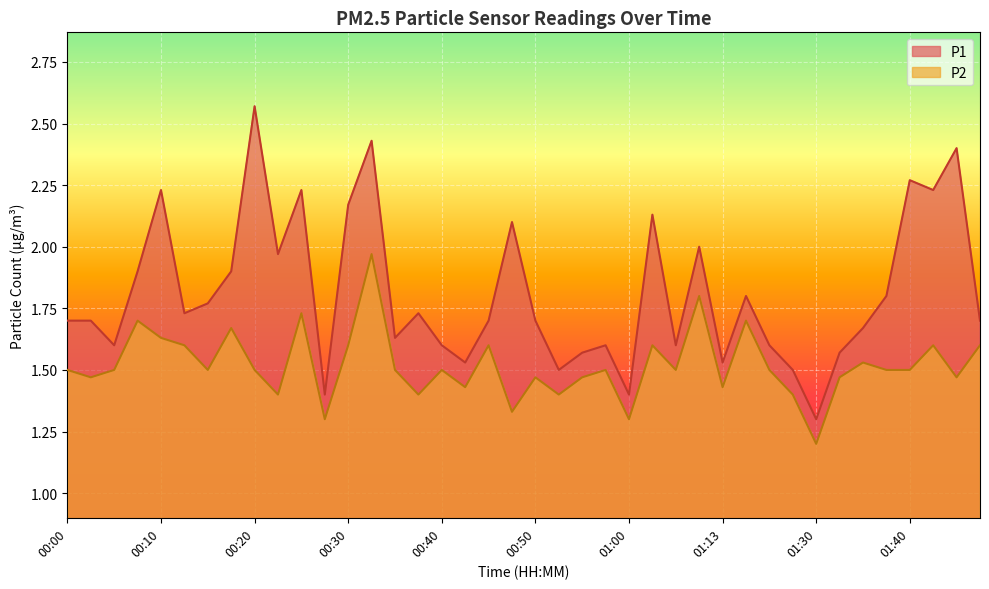

How many interior local peaks does the P1 series have?

12